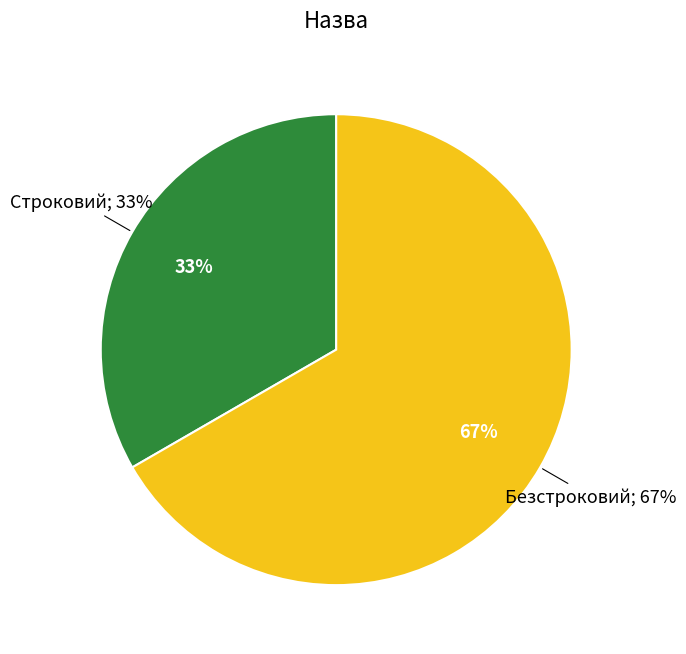

Rank the categories by value from lowest to highest.

Строковий, Безстроковий